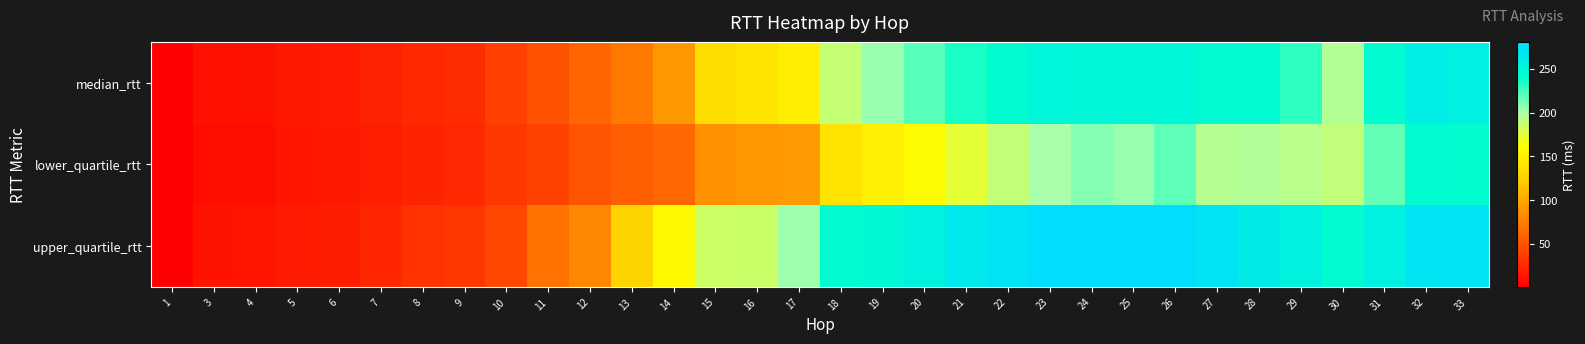

List the series in order of their peak value, highest first.

upper_quartile_rtt, median_rtt, lower_quartile_rtt